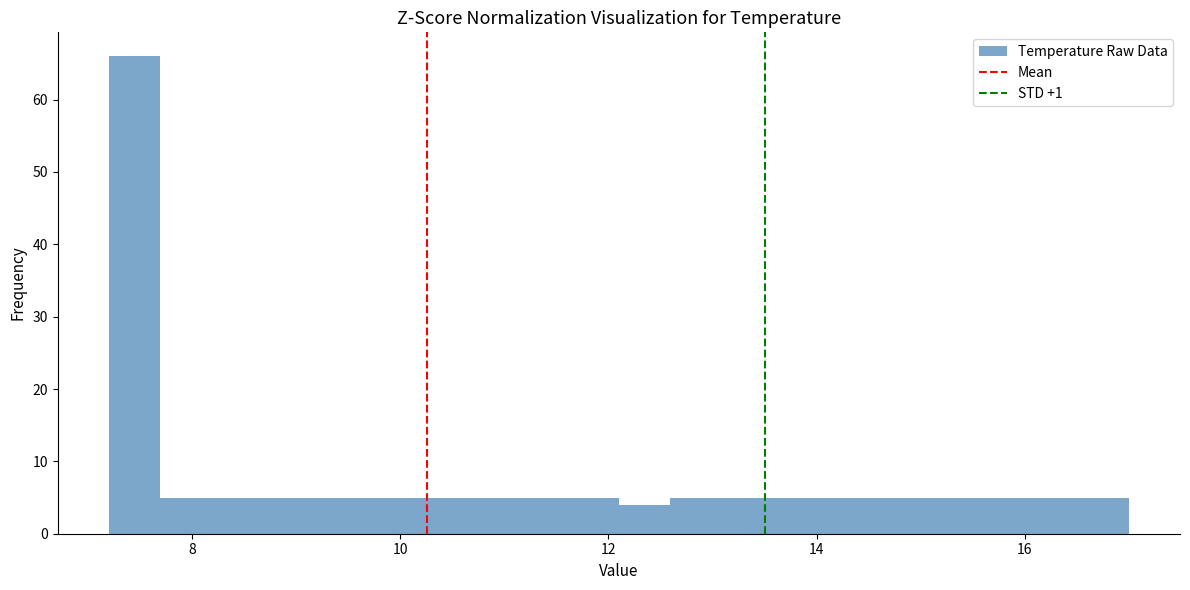

Around what value on the x-axis is the tallest bar? Give the approximate position of its centre, as read against the axis.

7.4